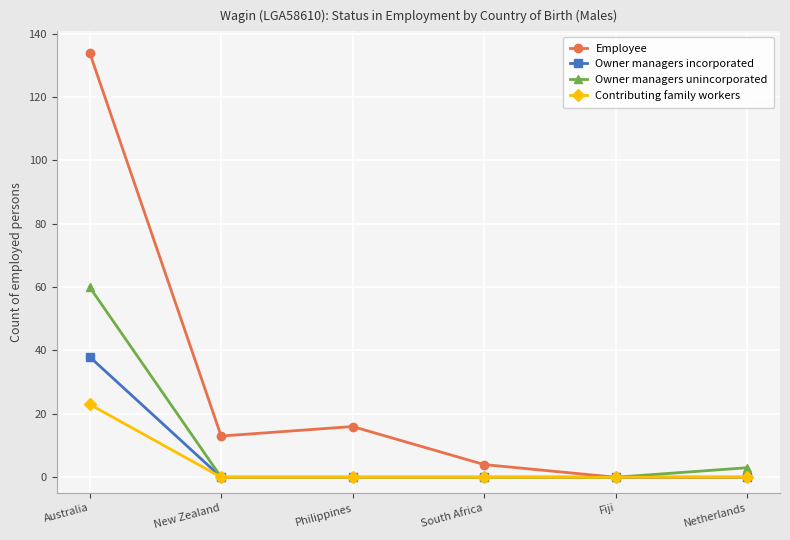

How many interior local peaks does the Employee series have?

1